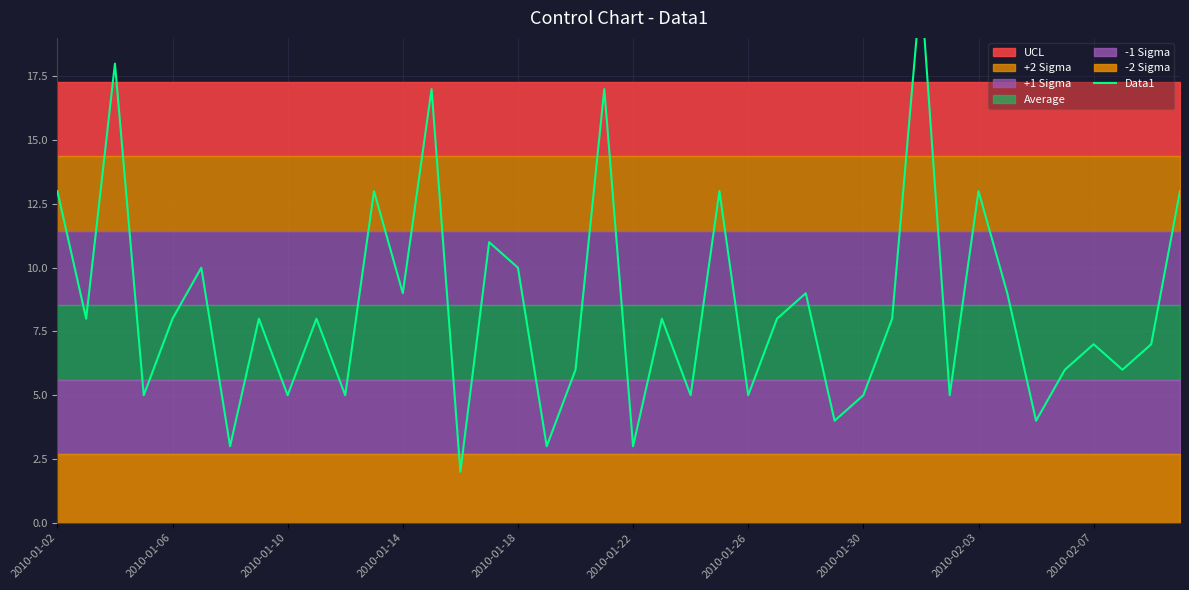

Does the chart have visible grid lines?

Yes